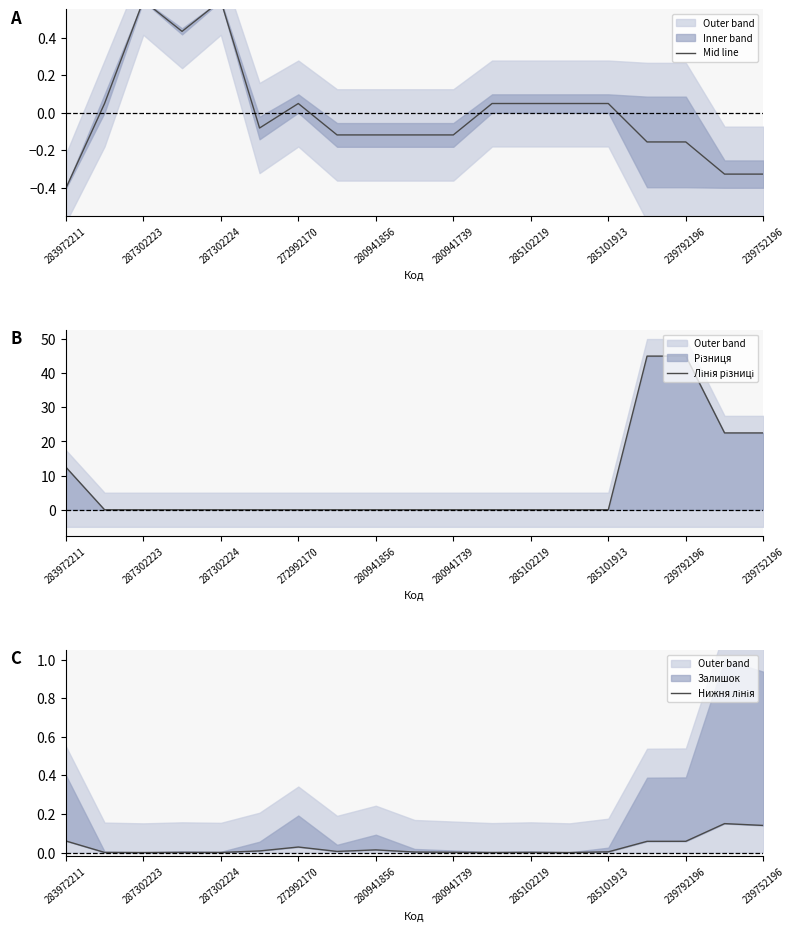

Which category has the lowest value across all series?

283972211